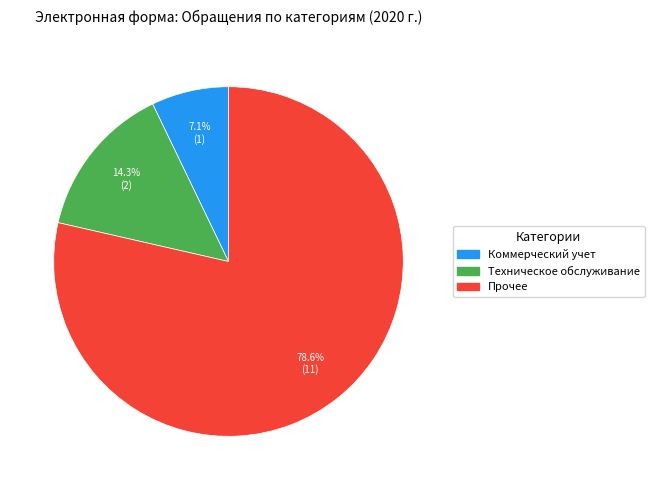

Is there a majority slice in this chart?

Yes